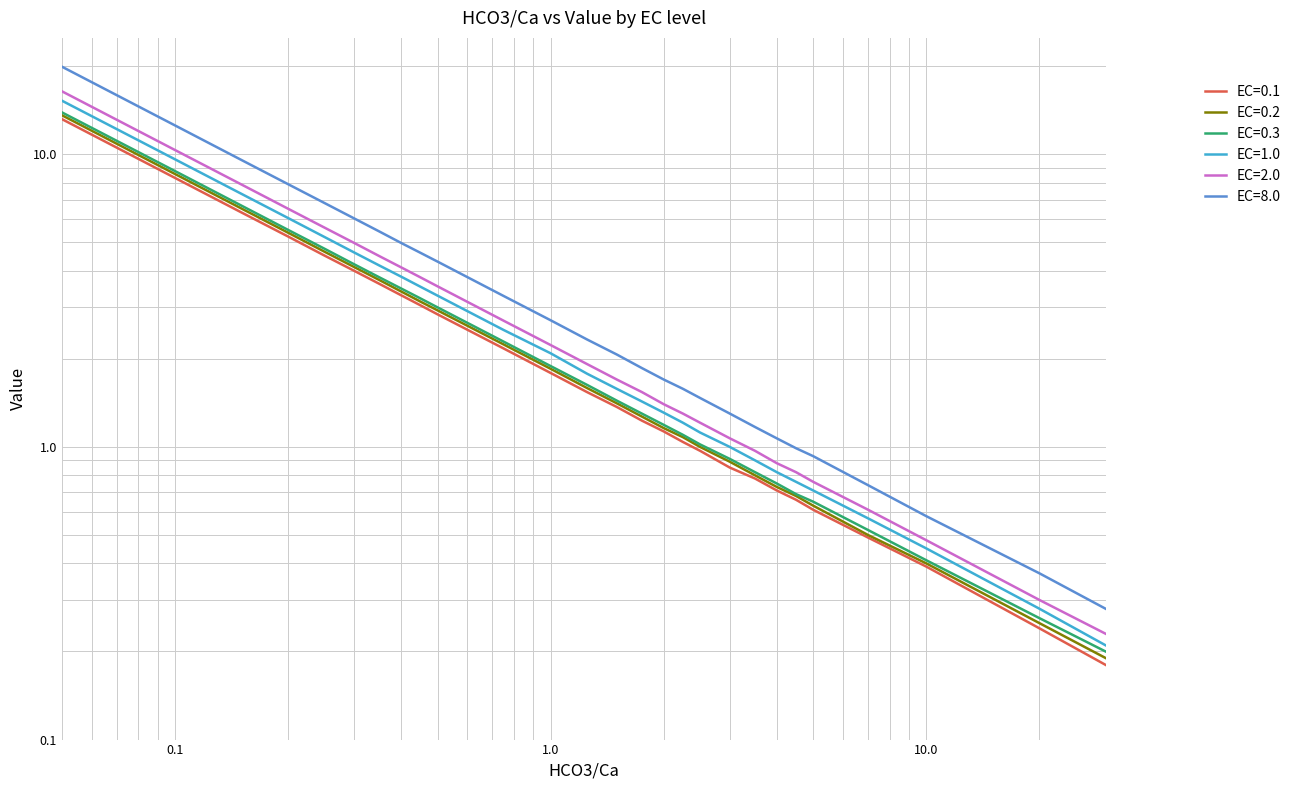

At which category is the sum across all series the highest?

0.05